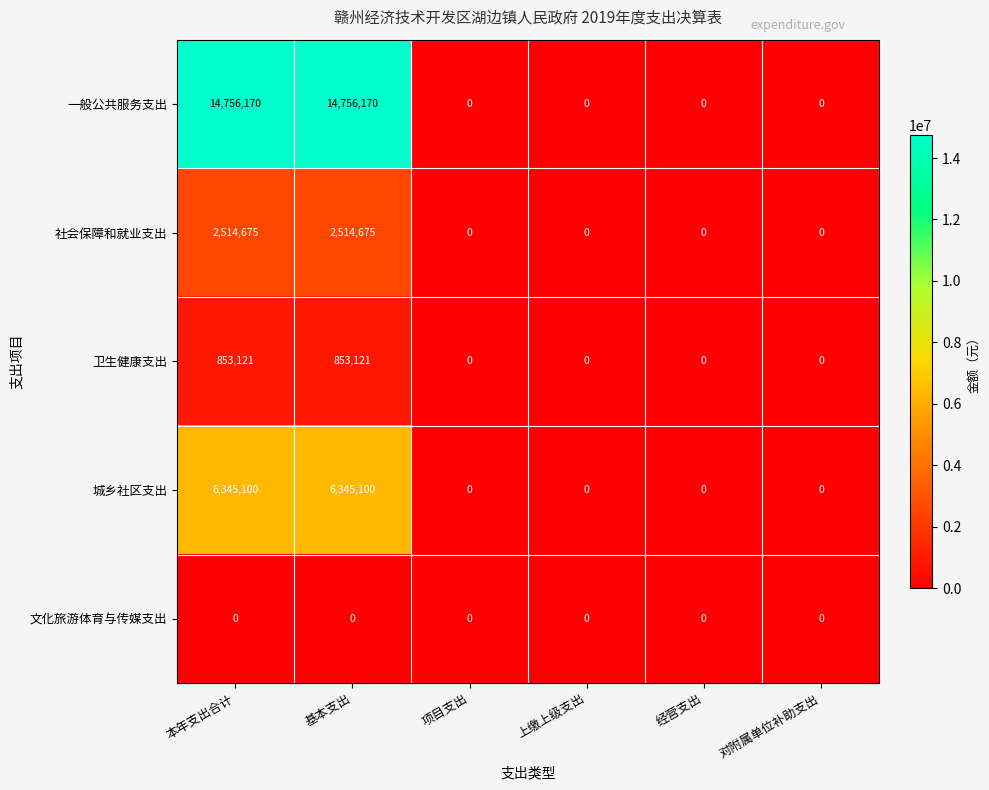

Count the number of data series in this chart.

5